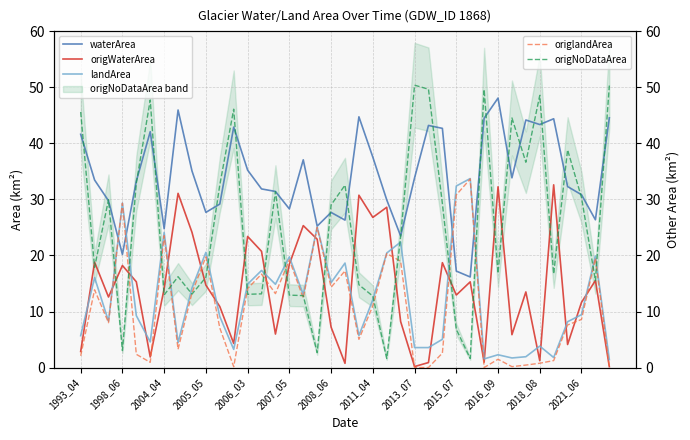

How many interior local peaks does the origNoDataArea series have?

11